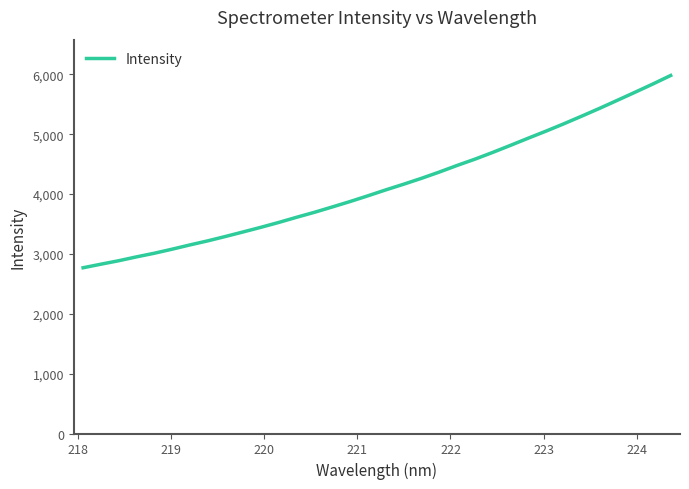

What is the difference between the maximum and minimum values?

3213.1